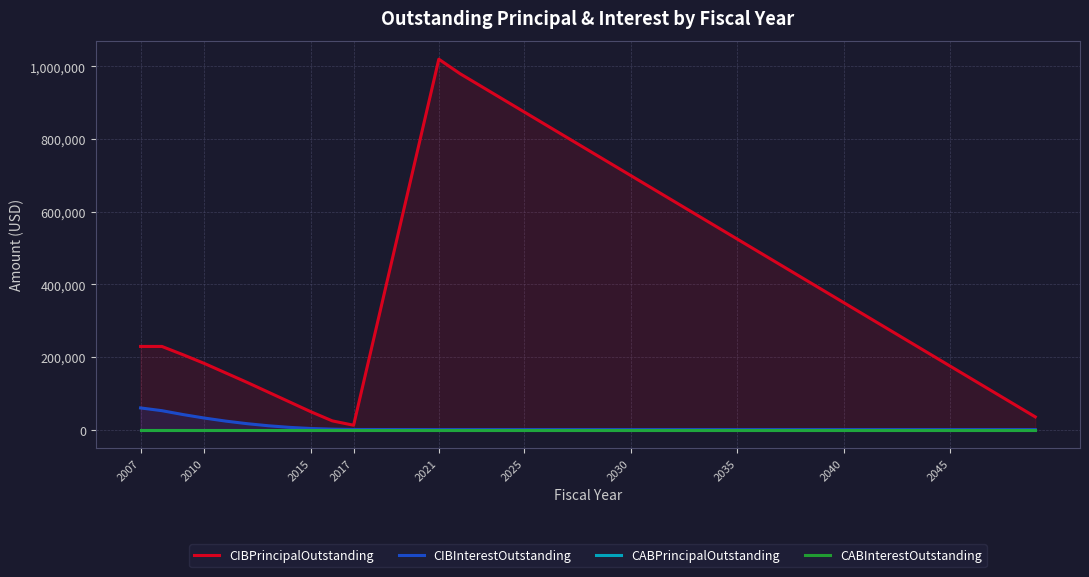

The value of CIBInterestOutstanding at 2021 is -35743.3. True or false?

False